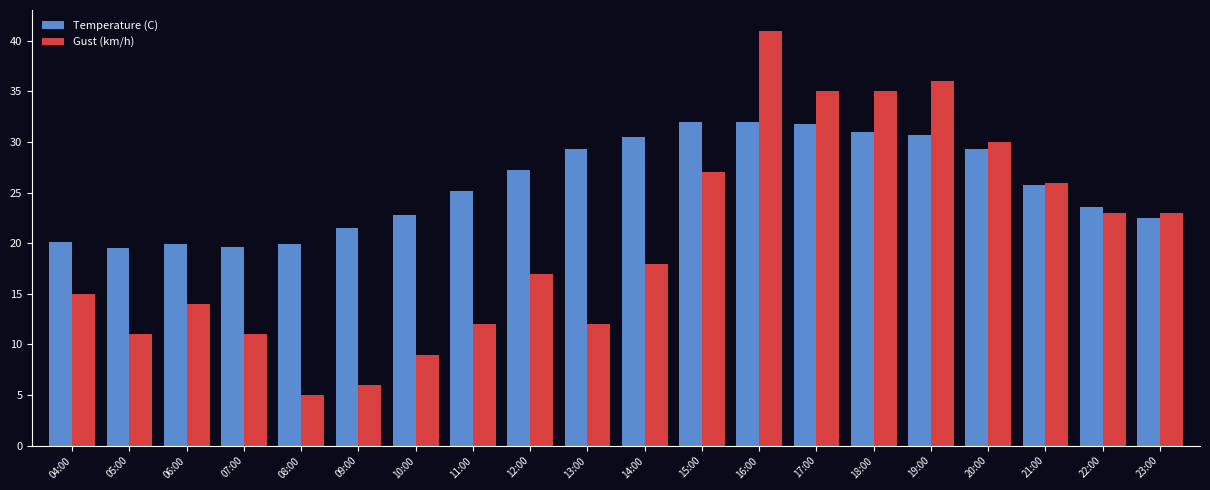

The value of Gust (km/h) at 23:00 is 23.0. True or false?

True